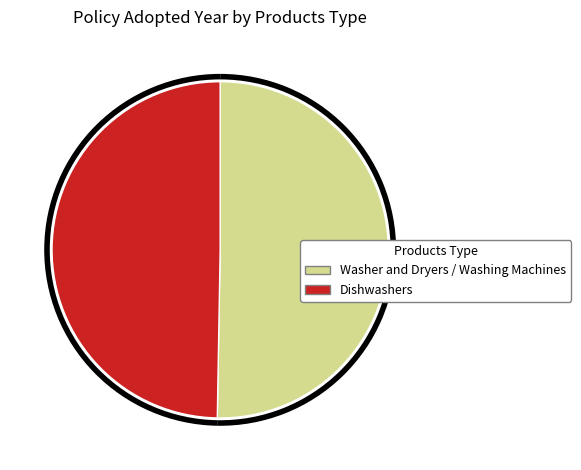

Is Dishwashers the majority of the pie?

No